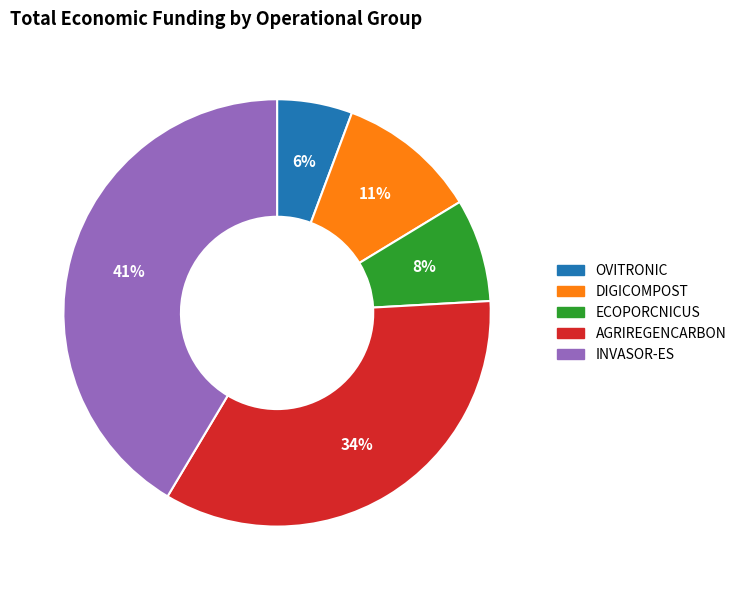

Which slice is the smallest?

OVITRONIC